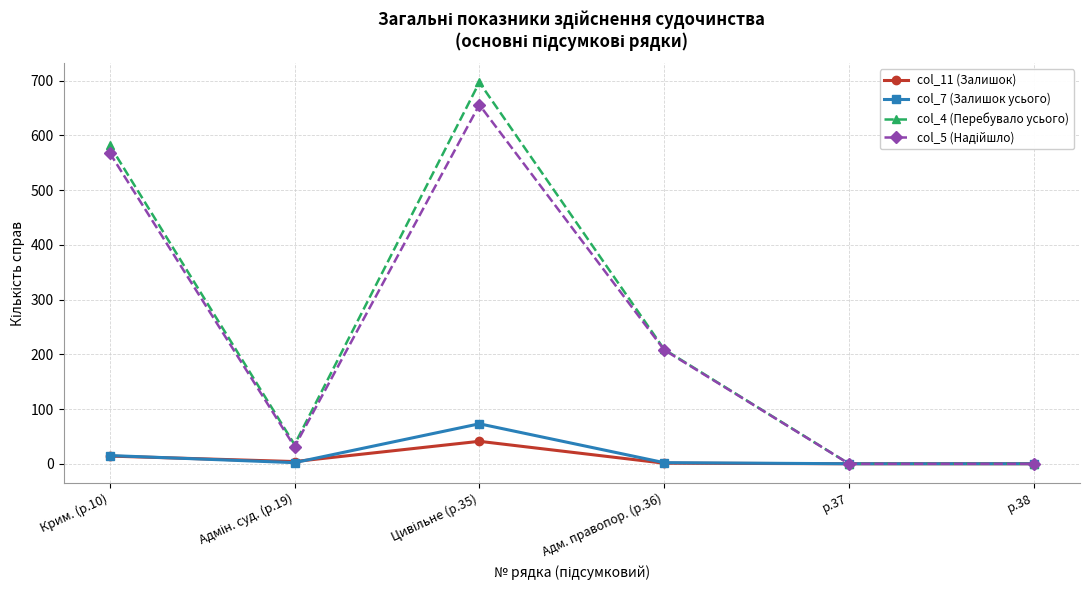

What is the maximum value shown in the chart?

697